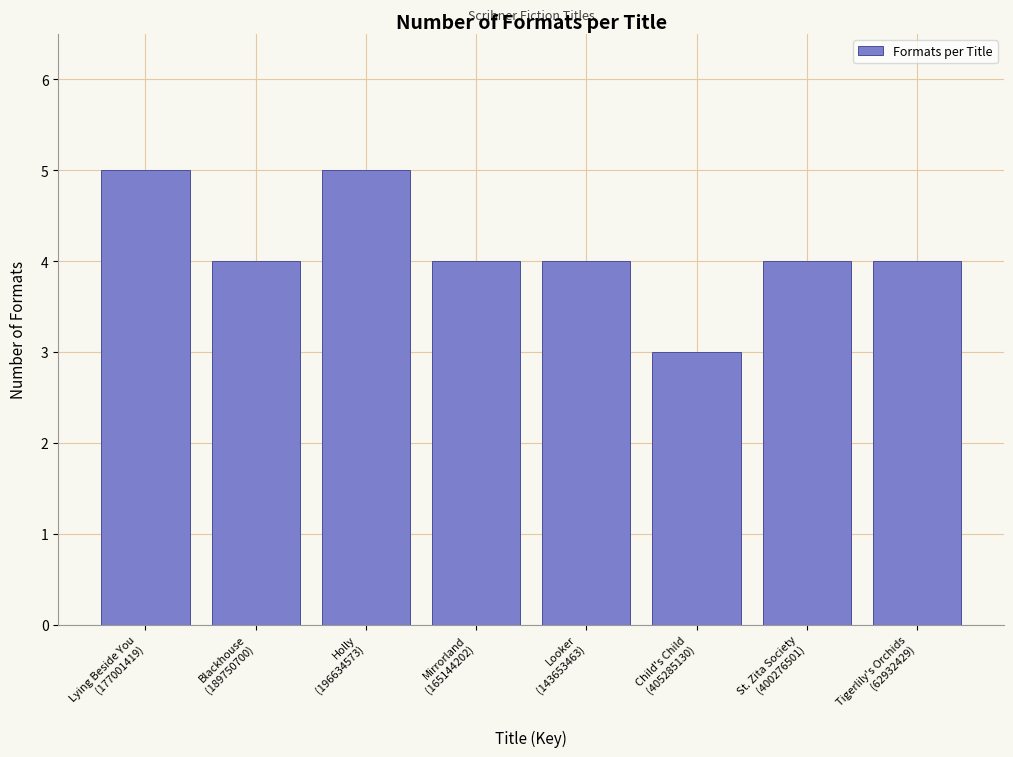

Reading left to right, extract all data points from this chart.

5	4	5	4	4	3	4	4